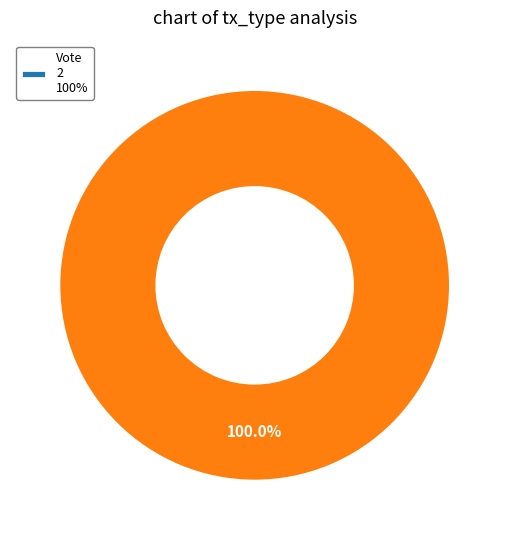

How many slices are in this pie chart?

2